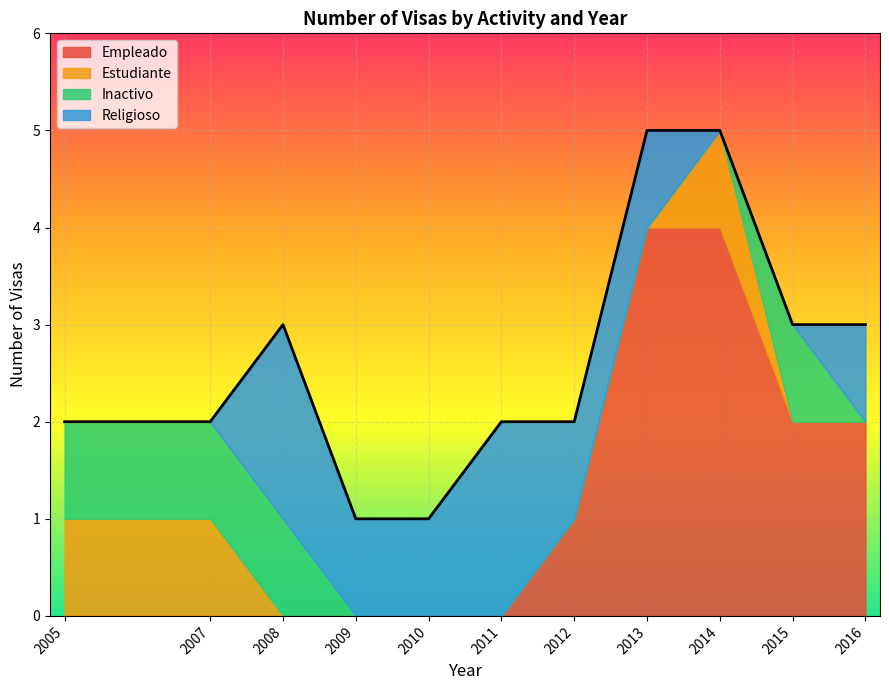

How many intersections are there between Inactivo and Estudiante?

1